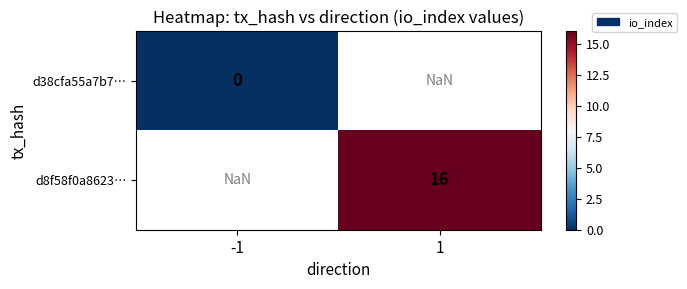

Is it true that d8f58f0a8623… equals 16.0 at 1?

True